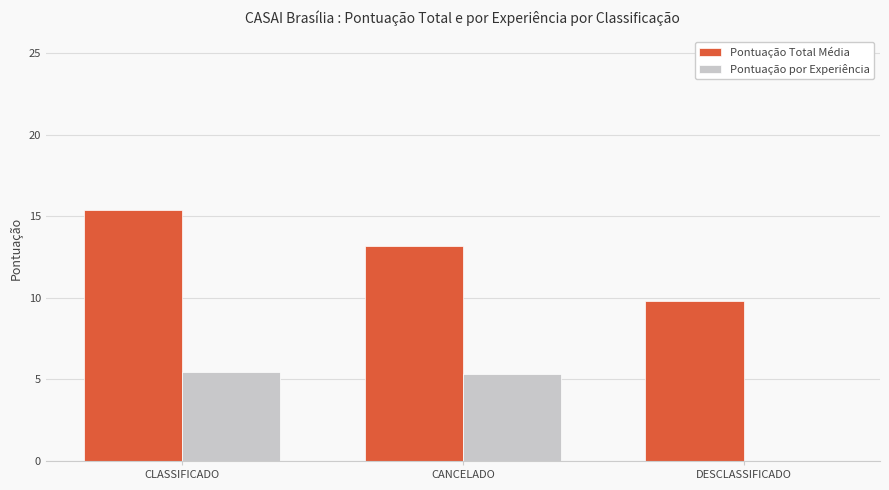

The Pontuação por Experiência series shows 5.3 at CANCELADO. True or false?

True